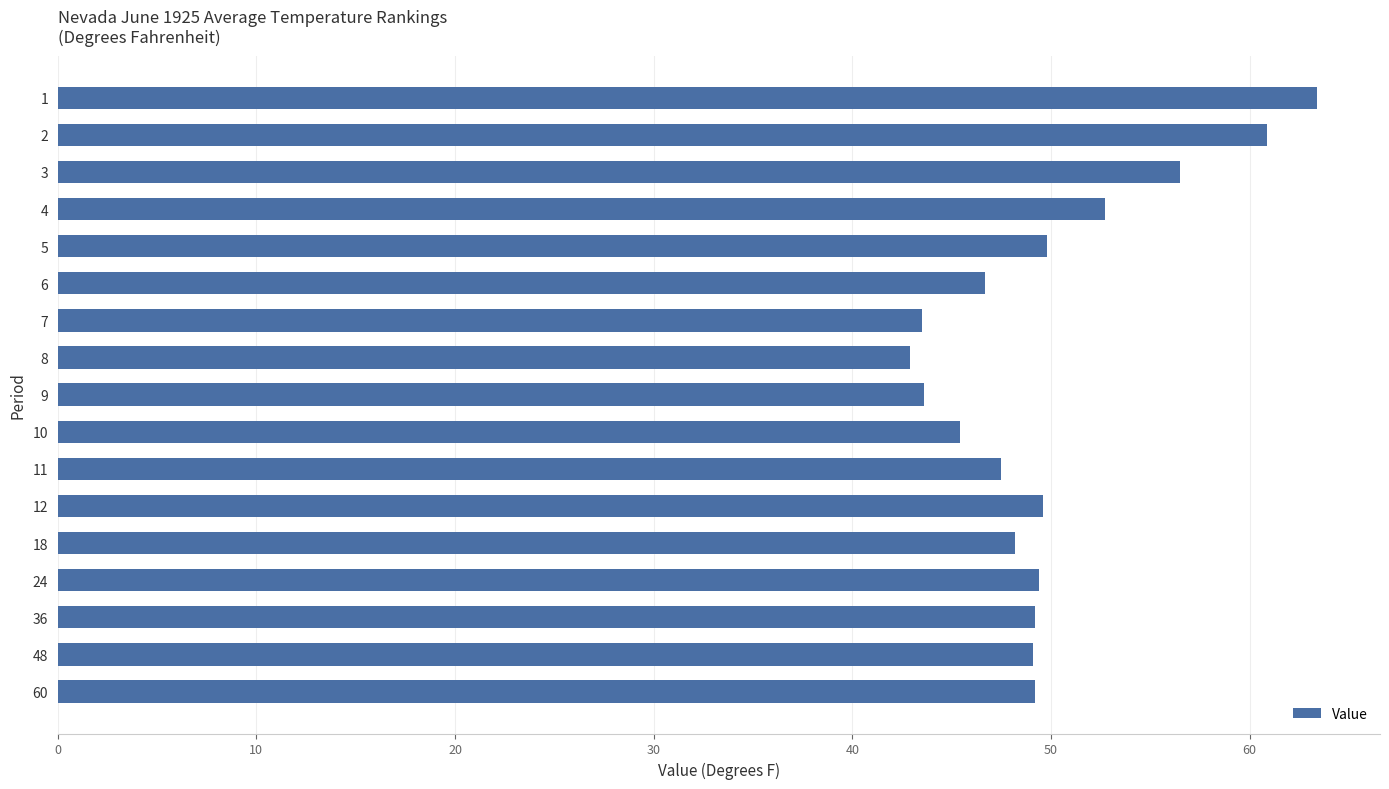

What is the difference between the maximum and second lowest values?

19.9